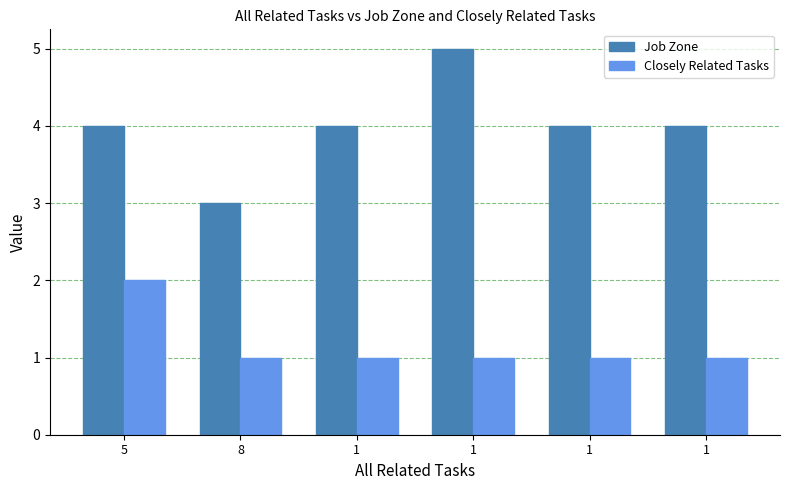

How many series are shown in this chart?

2